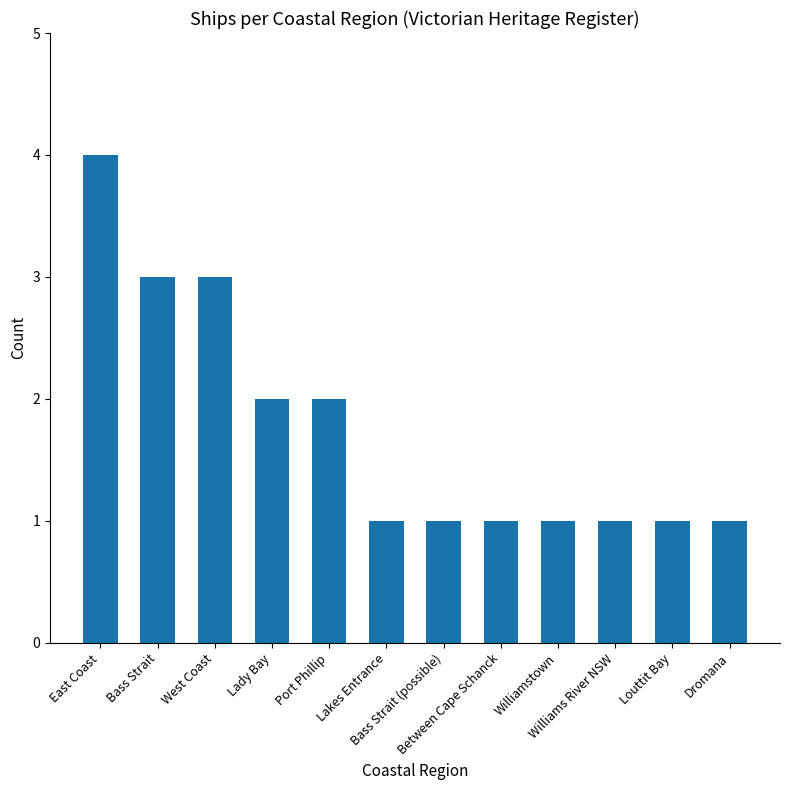

Between Bass Strait and Williams River NSW, which is larger?

Bass Strait